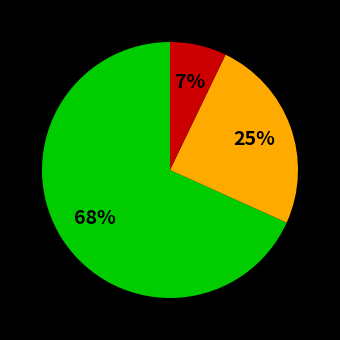

To the nearest percent, what is the difference between the largest and smallest slice percentages?

61%